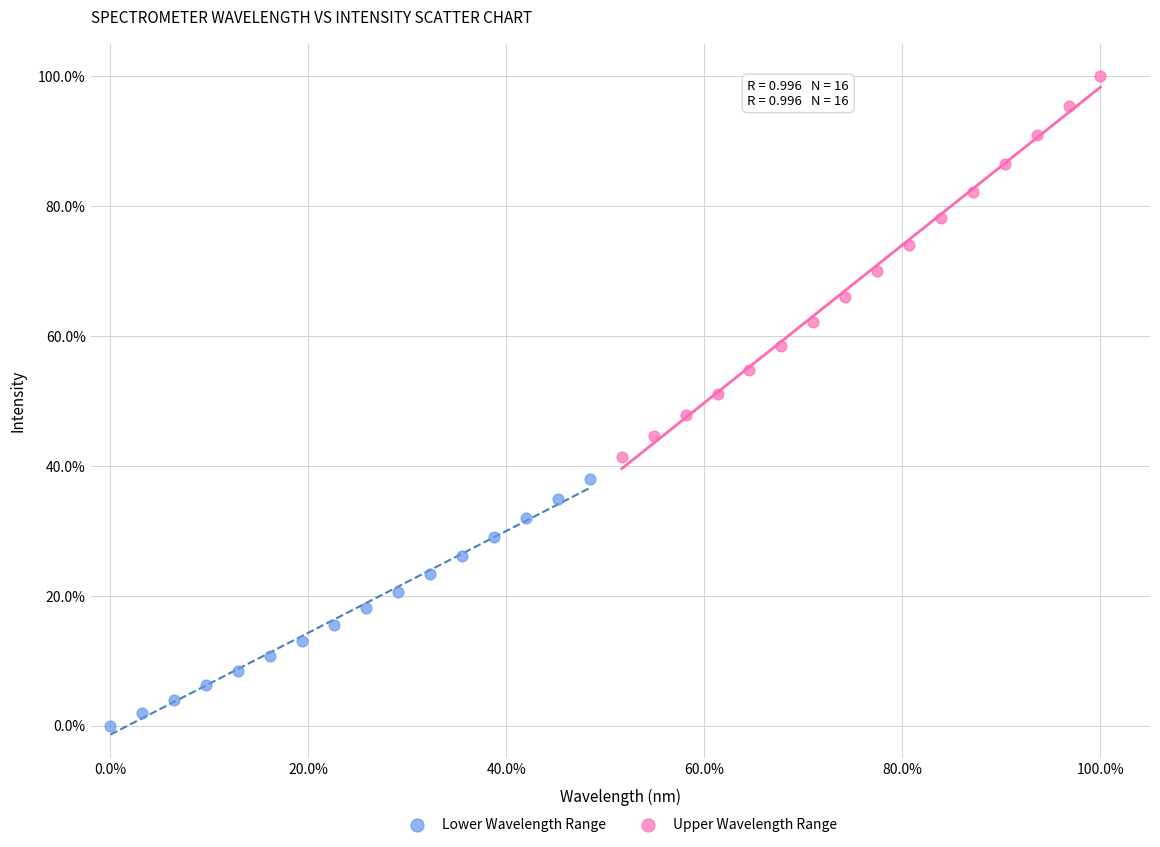

What are all the series names shown in the legend?

Lower Wavelength Range, Upper Wavelength Range